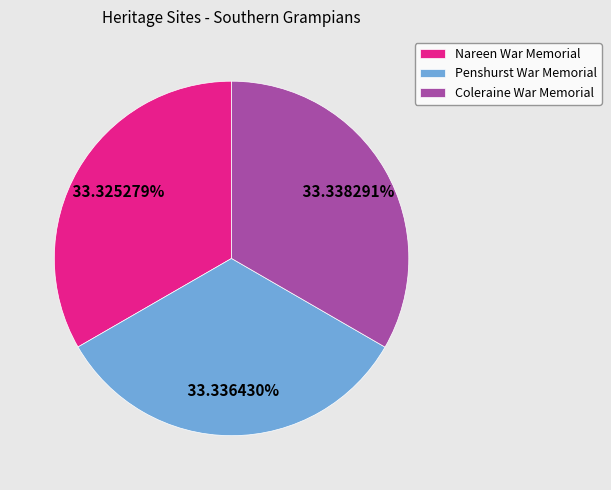

Count the number of slices in the pie.

3